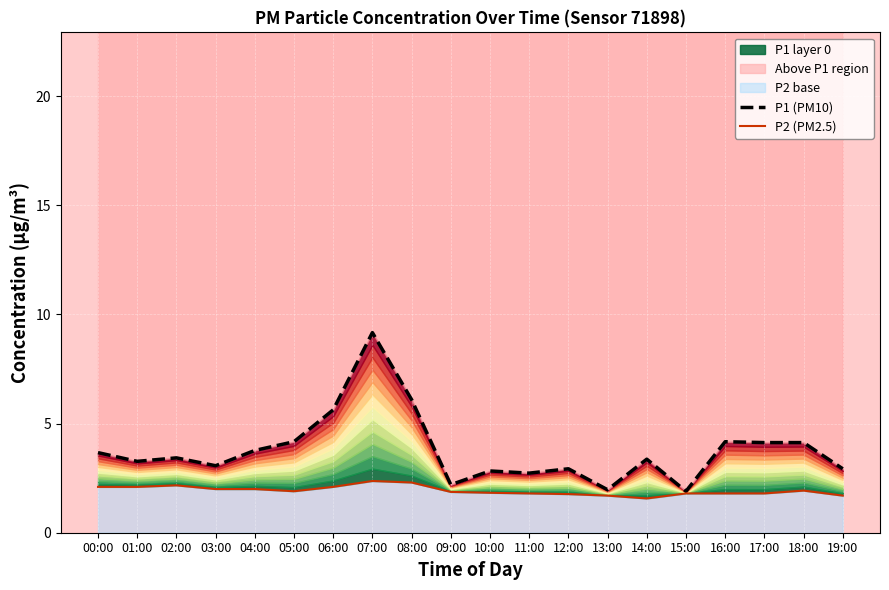

Reading left to right, what are all the values shown in this chart?

P1 (PM10): 00:00=3.7	01:00=3.3	02:00=3.4	03:00=3.1	04:00=3.8	05:00=4.2	06:00=5.6	07:00=9.2	08:00=6.1	09:00=2.2	10:00=2.8	11:00=2.7	12:00=2.9	13:00=2.0	14:00=3.4	15:00=1.9	16:00=4.2	17:00=4.1	18:00=4.1	19:00=2.9
P2 (PM2.5): 00:00=2.1	01:00=2.1	02:00=2.2	03:00=2.0	04:00=2.0	05:00=1.9	06:00=2.1	07:00=2.4	08:00=2.3	09:00=1.9	10:00=1.8	11:00=1.8	12:00=1.8	13:00=1.7	14:00=1.6	15:00=1.8	16:00=1.8	17:00=1.8	18:00=1.9	19:00=1.7